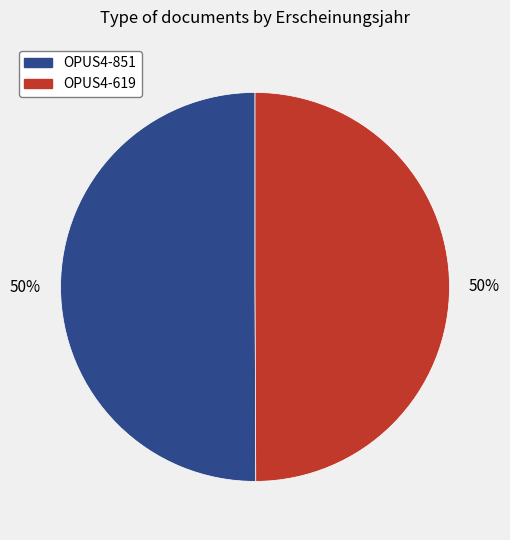

Is the sum of OPUS4-619 and OPUS4-851 greater than half?

Yes